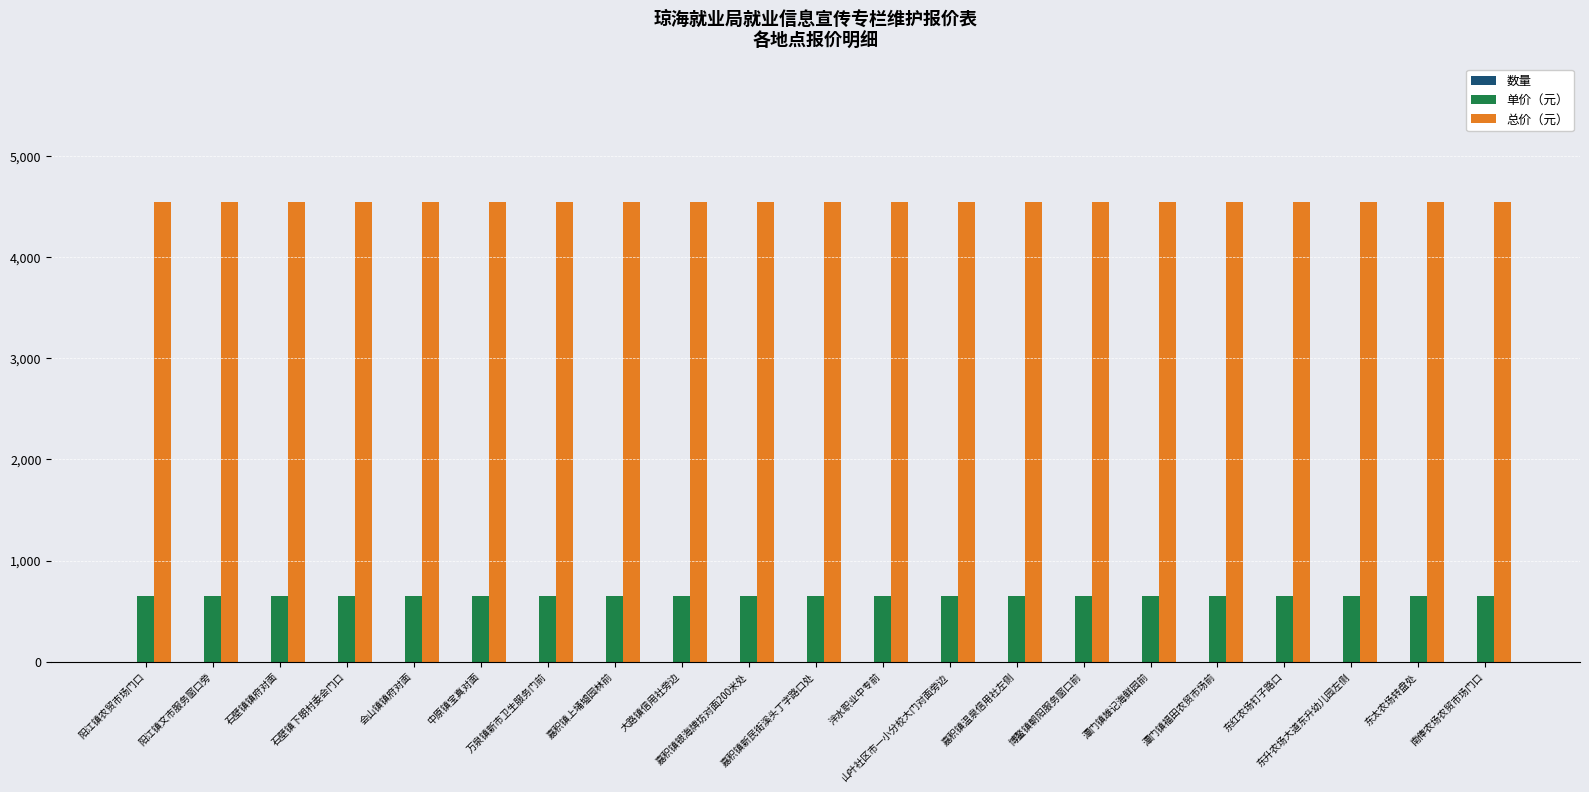

Are the bars horizontal?

No